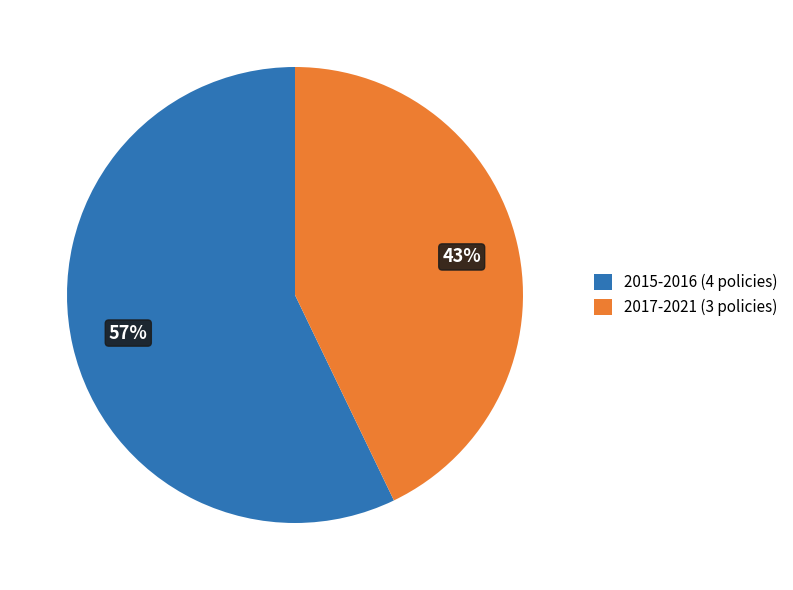

What is the ratio of the value at 2015-2016 (4 policies) to the value at 2017-2021 (3 policies)?

1.3